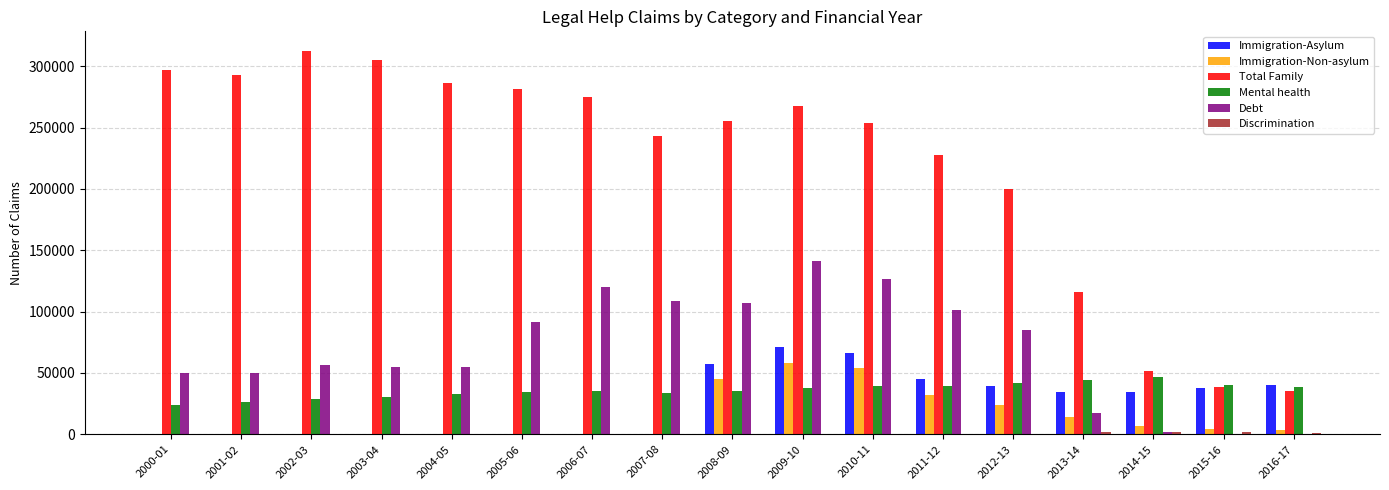

What is the maximum value for Immigration-Non-asylum?

57915